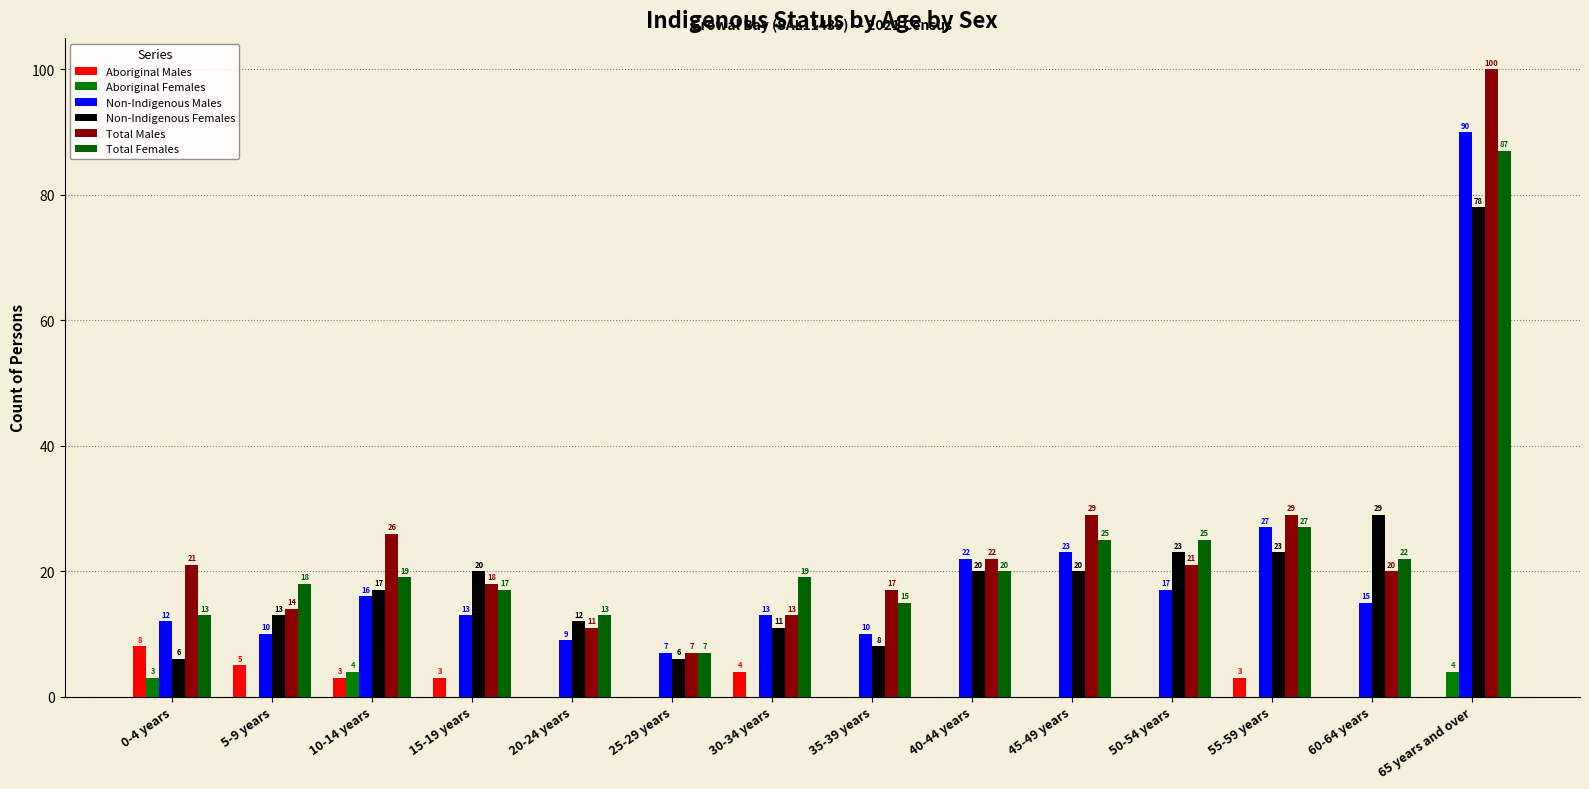

What is the label of the 2nd bar from the left?

5-9 years